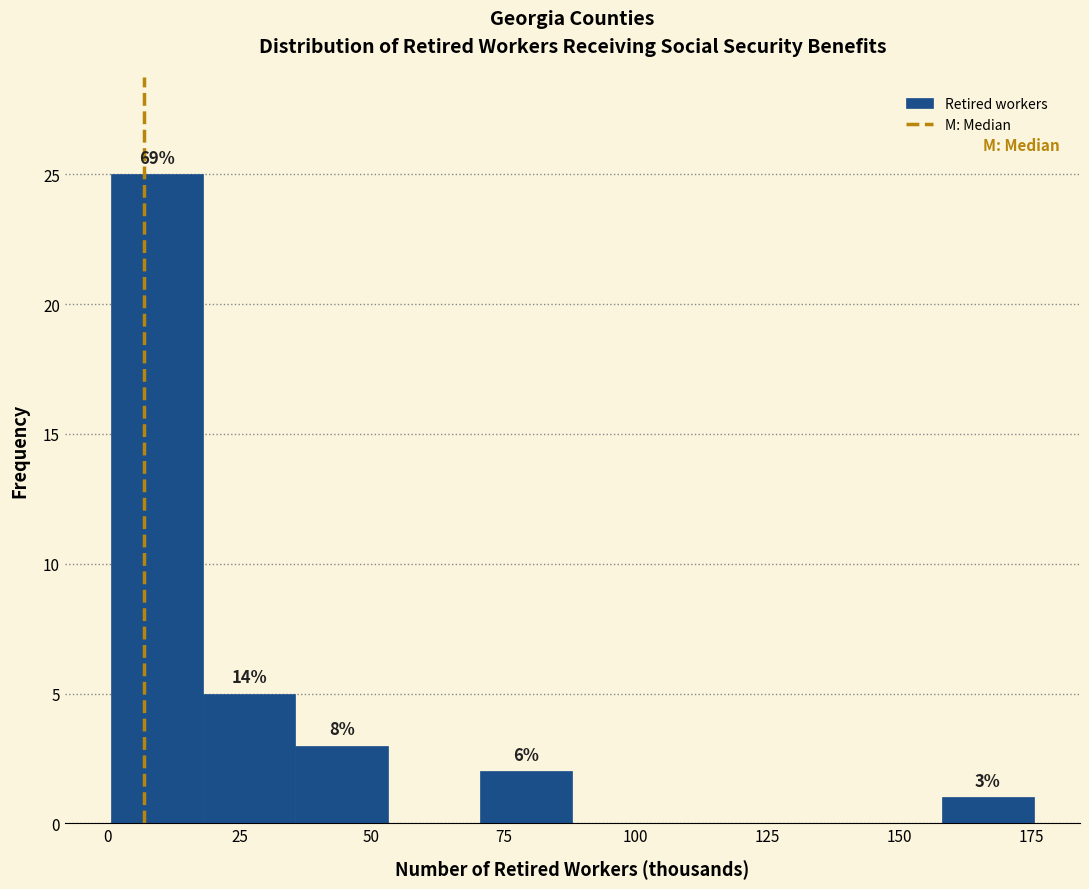

Read against the x-axis, roughly where is the centre of the tallest bar?

10